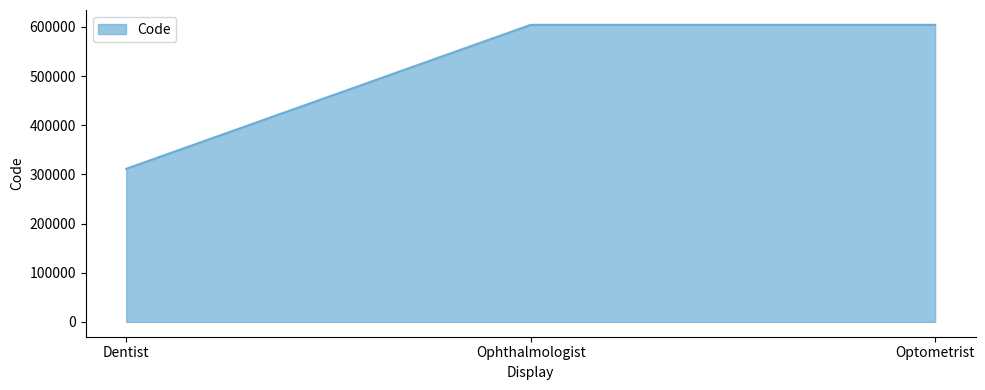

Approximately how many times larger is the value at Ophthalmologist compared to Optometrist?

1.0